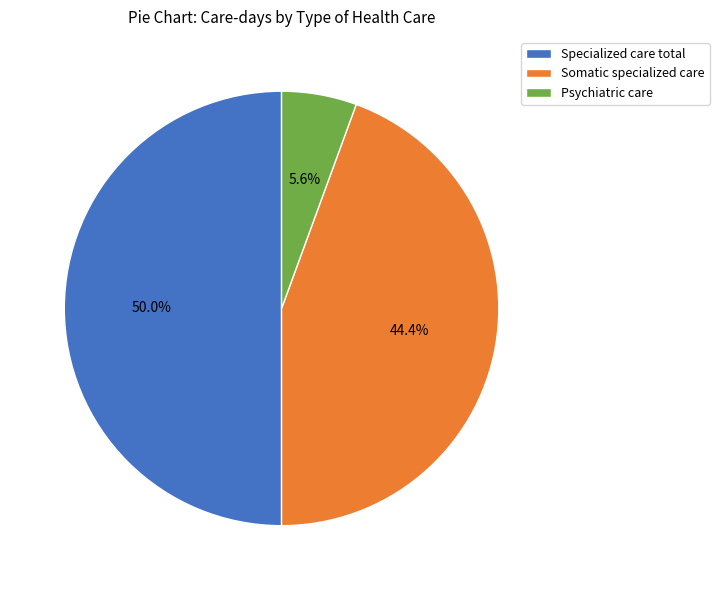

The Specialized care total slice represents 37% of the pie. True or false?

False